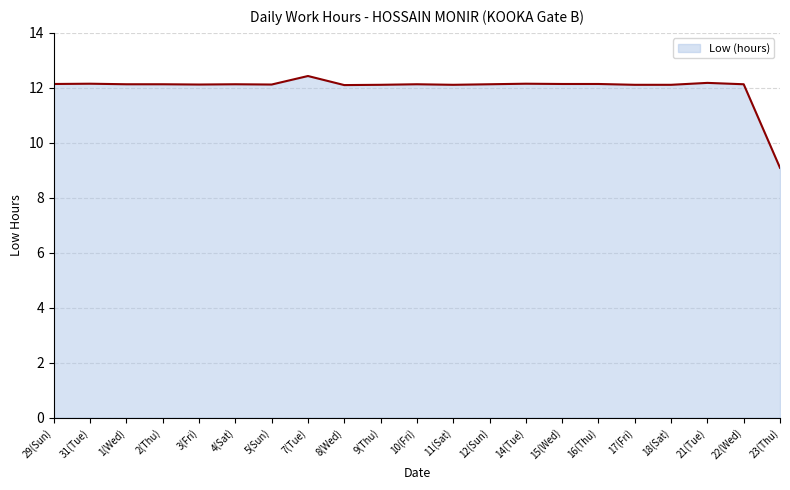

What is the ratio of the value at 5(Sun) to the value at 16(Thu)?

1.0